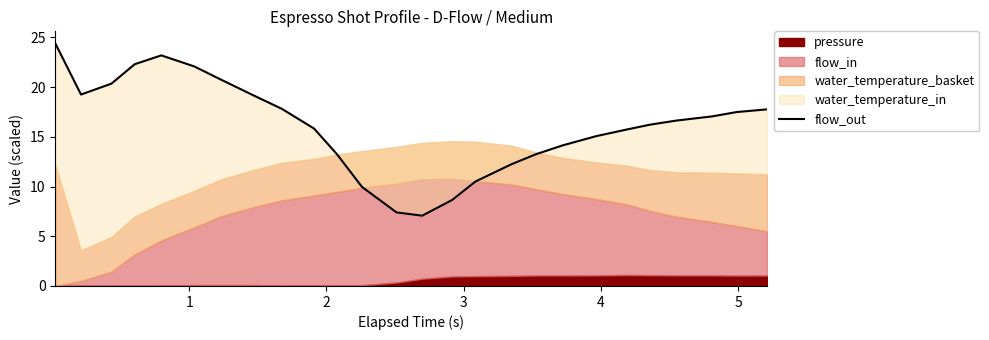

Reading left to right, what are all the values shown in this chart?

24.4	19.3	20.4	22.3	23.2	22.1	20.7	19.2	17.8	15.8	13.3	10.0	7.4	7.1	8.7	10.5	12.2	13.3	14.1	15.1	15.8	16.2	16.6	17.1	17.5	17.8